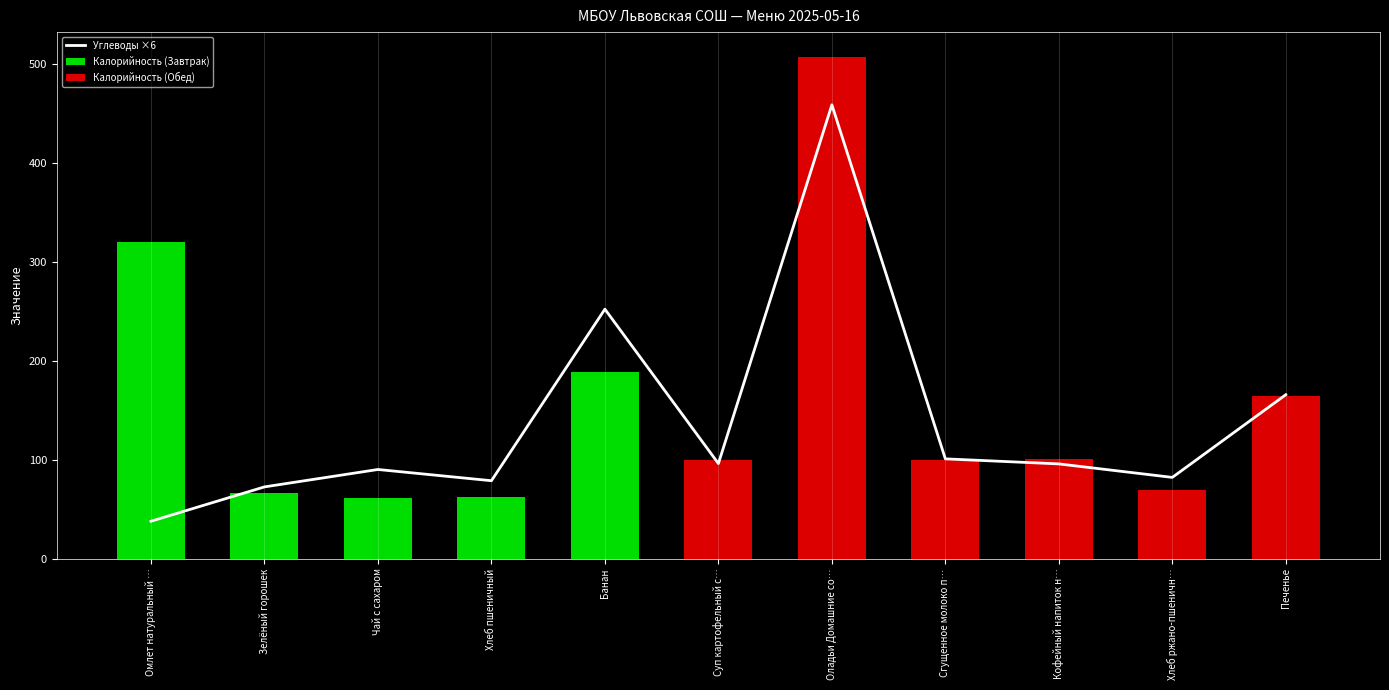

At which label is Углеводы ×6 closest to 248?

Банан